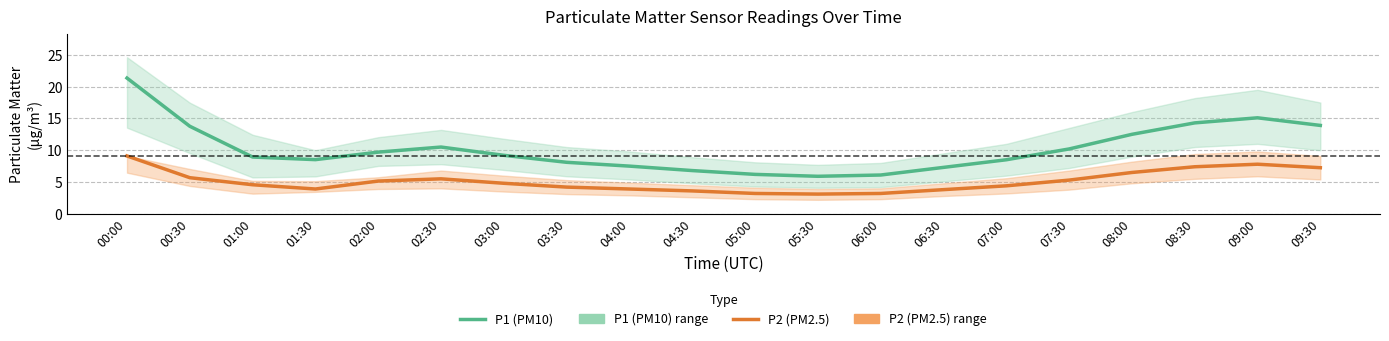

True or false: P1 (PM10) and P2 (PM2.5) intersect in this chart.

False